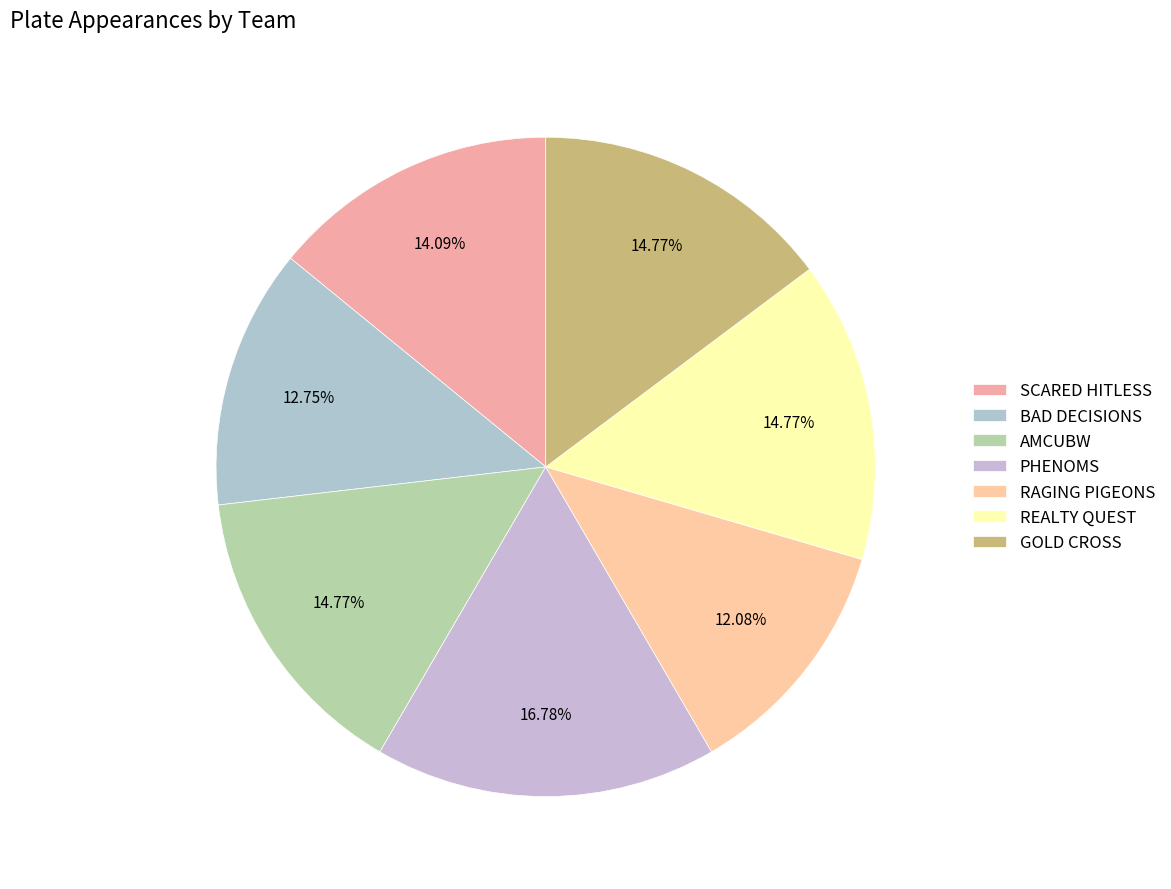

Is there any slice that represents more than half of the pie?

No